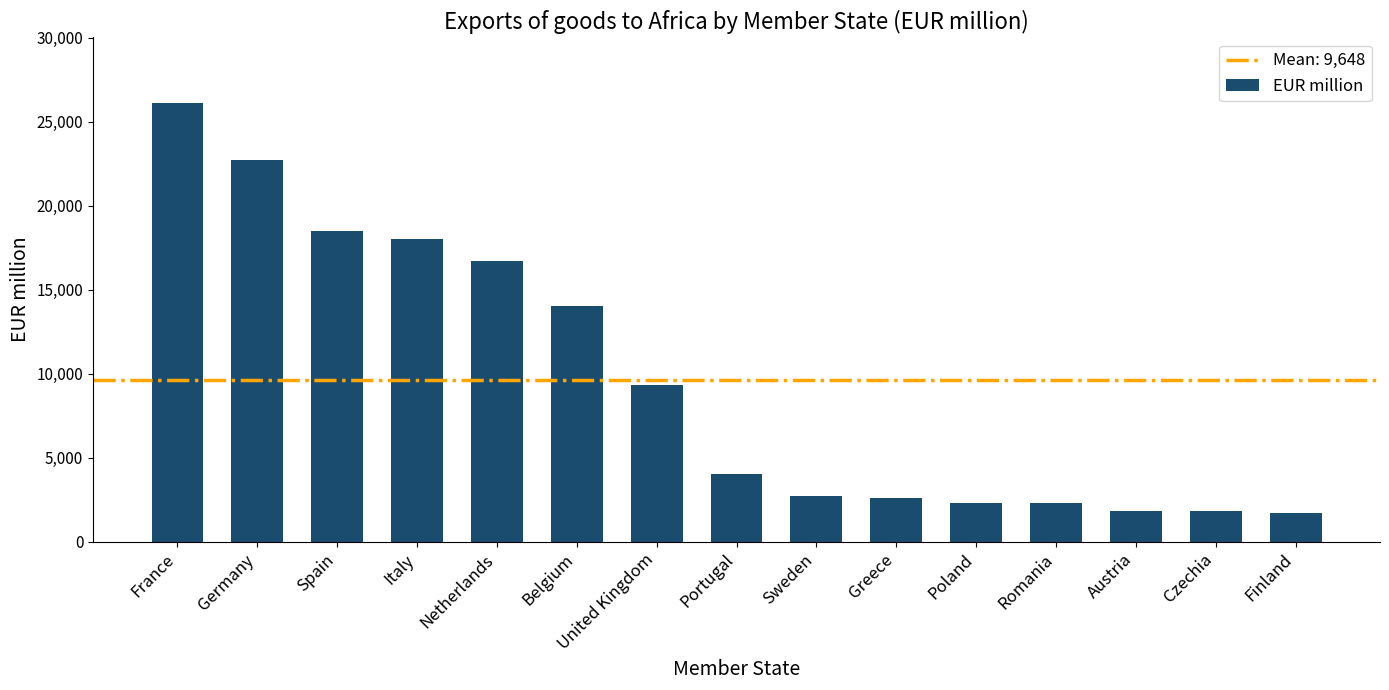

Between Spain and Sweden, which is larger?

Spain